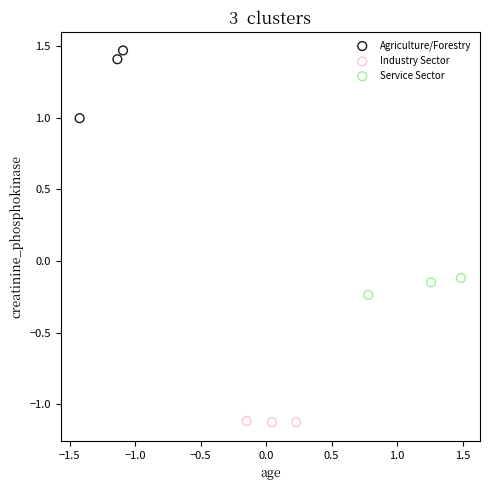

What are all the series names shown in the legend?

Agriculture/Forestry, Industry Sector, Service Sector